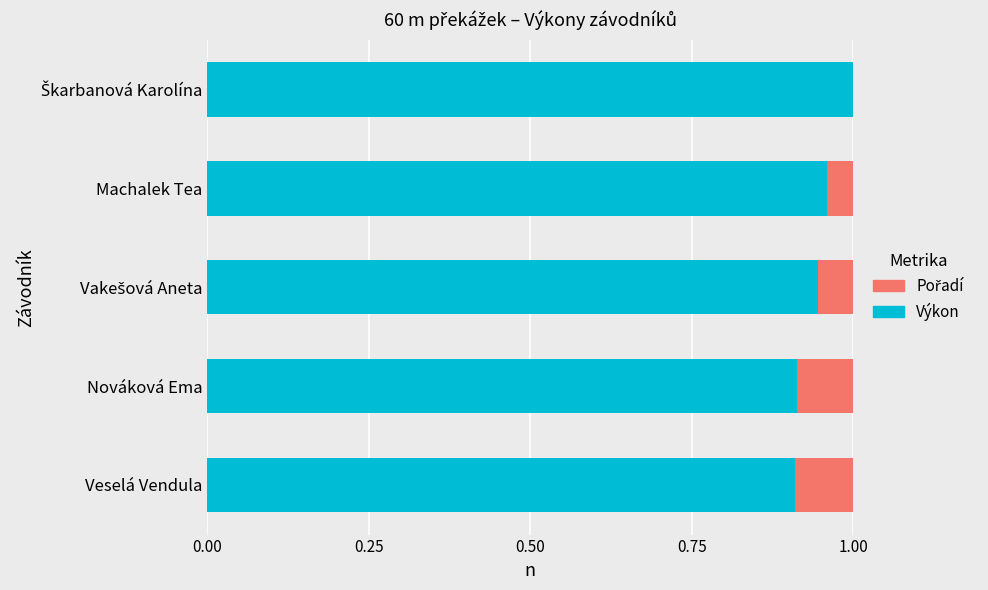

List the series in order of their overall mean, lowest first.

Pořadí, Výkon